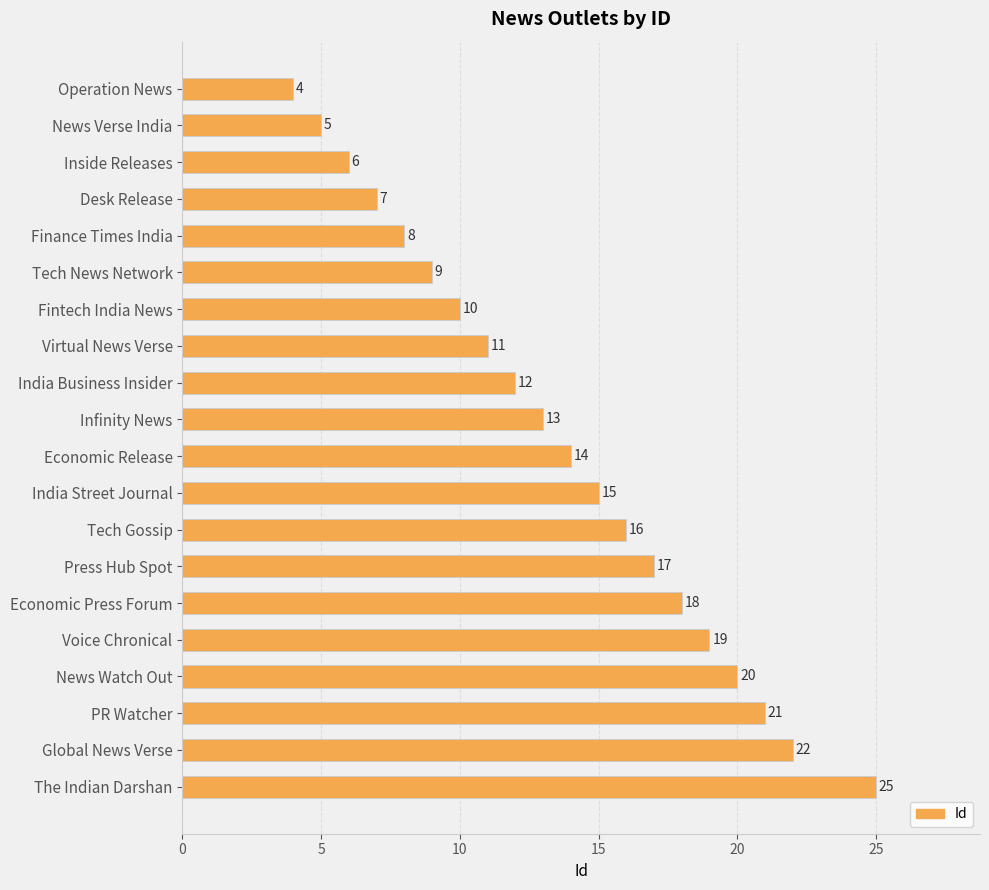

What is the greatest value displayed?

25